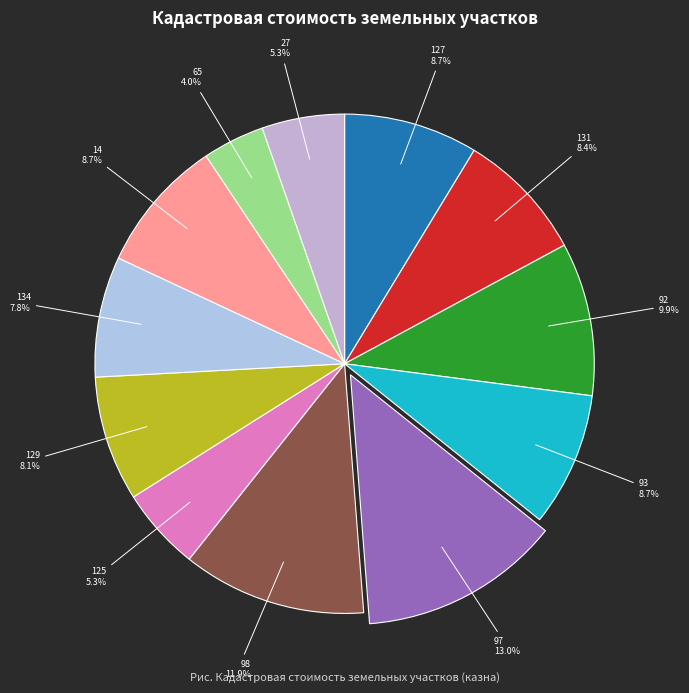

What is the smallest slice in the pie chart?

35:22:0207014:65